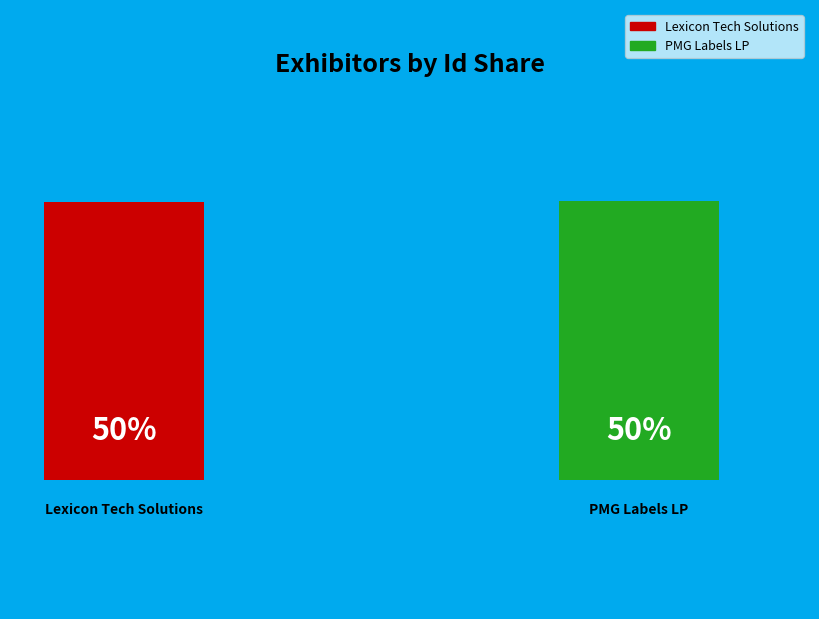

Is it true that PMG Labels LP is 36% of the pie?

False